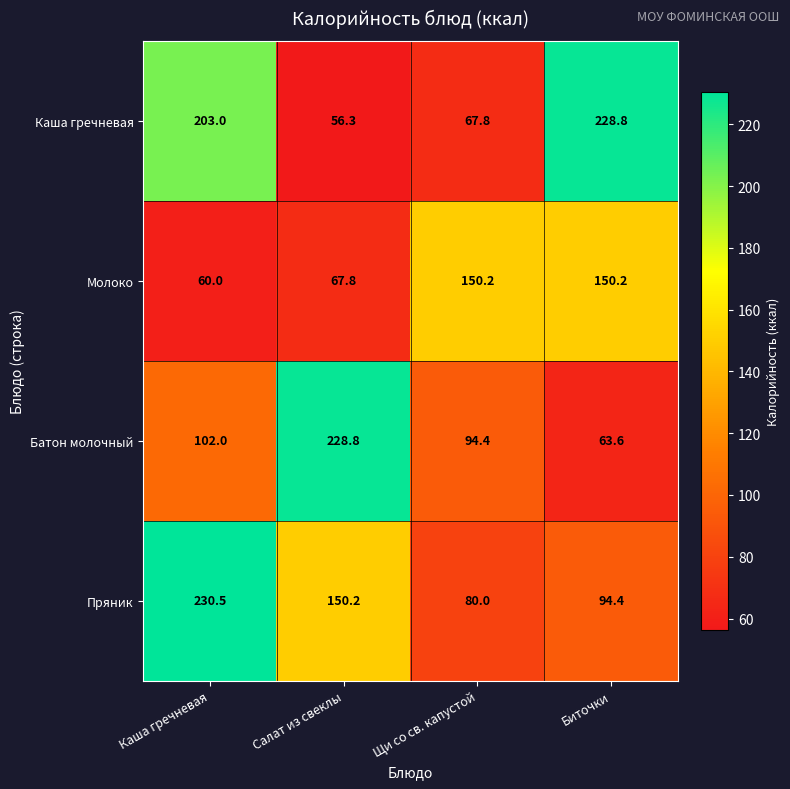

What is the difference between the maximum and minimum values in the Батон молочный series?

165.2